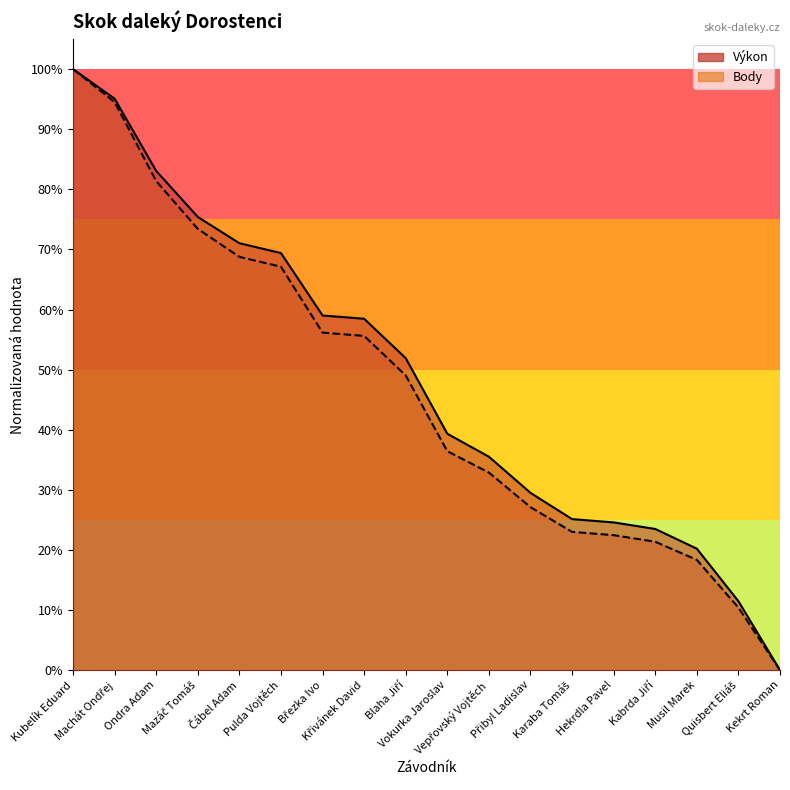

Where is Výkon nearest to the value 0?

Kekrt Roman